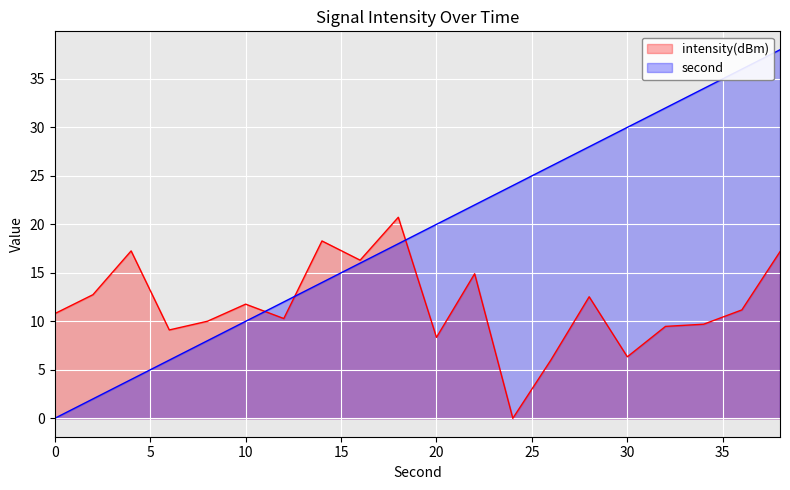

What is the total value across all series at 10?

21.8